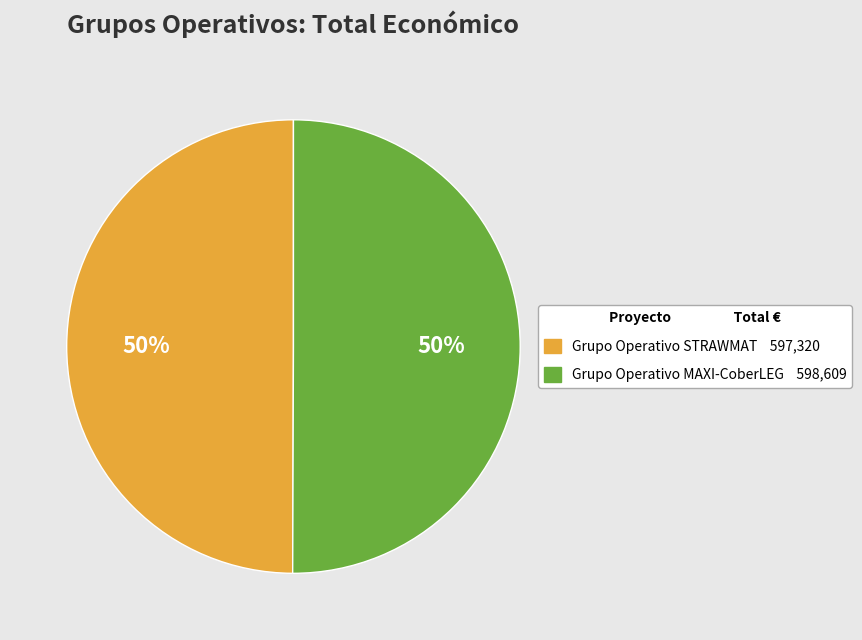

To the nearest percent, what is the average slice percentage?

50%